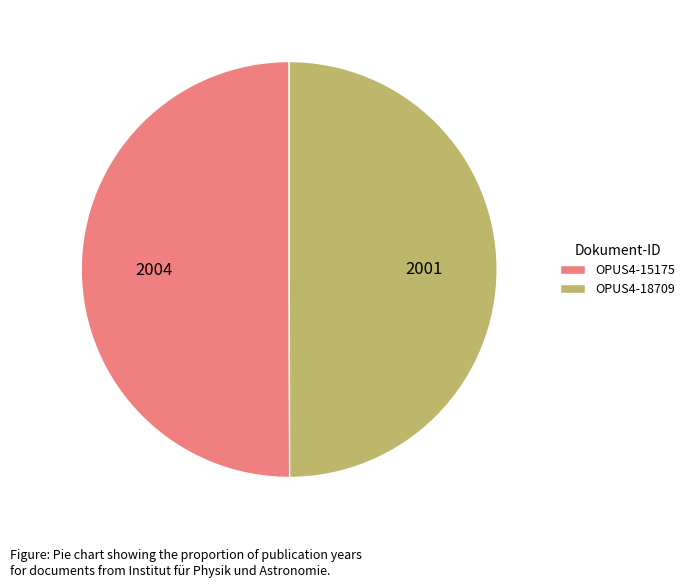

What is the ratio of the value at OPUS4-15175 to the value at OPUS4-18709?

1.0